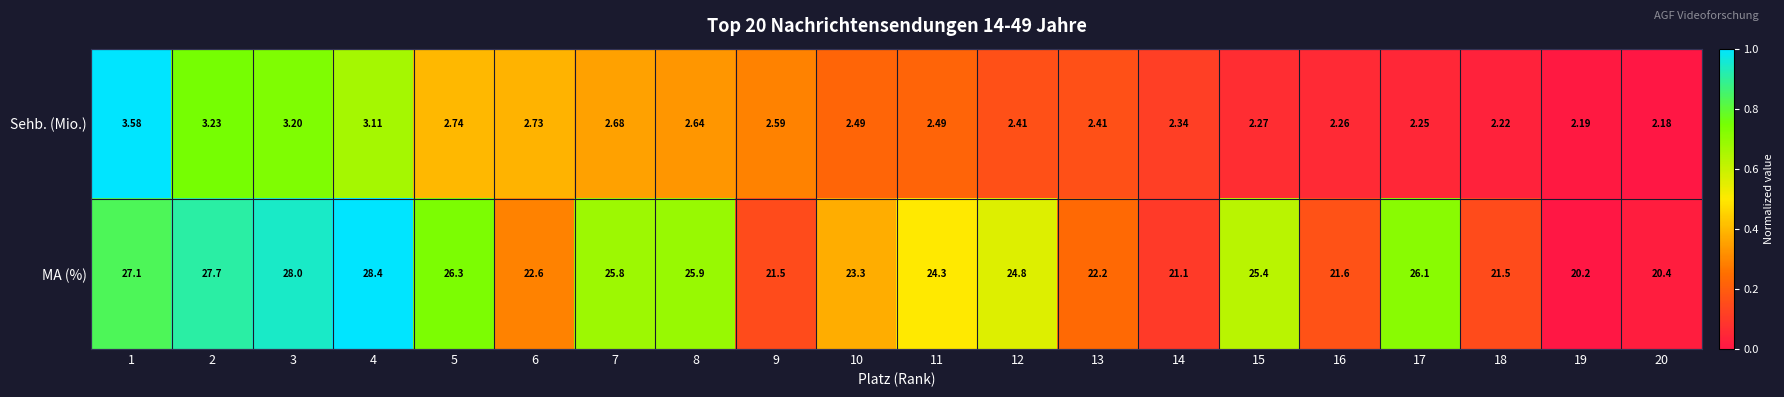

Is the value of Sehb. (Mio.) at 8 greater than the value of MA (%) at 5?

No